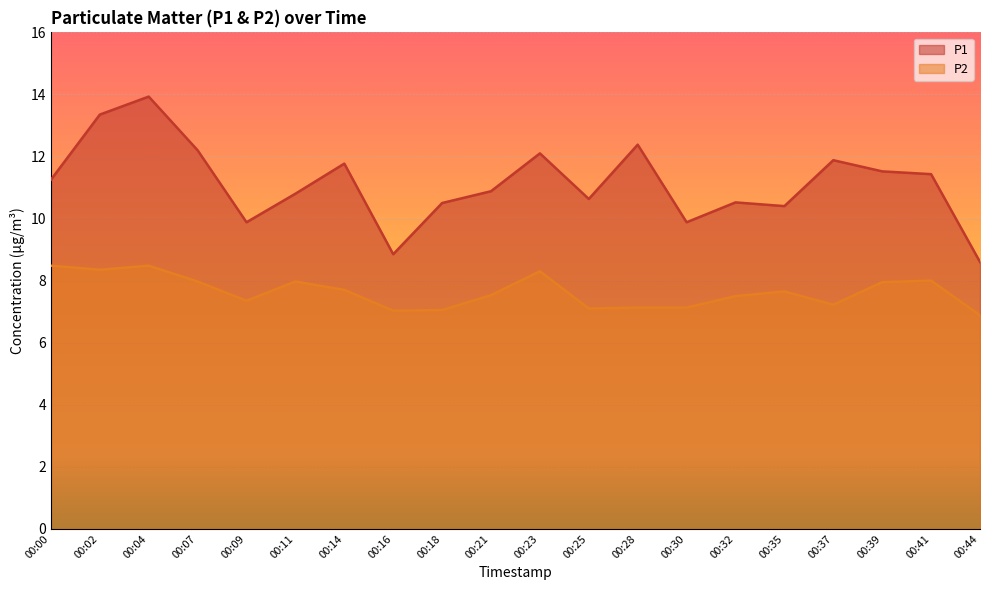

Between 00:07 and 00:30, which is larger?

00:07